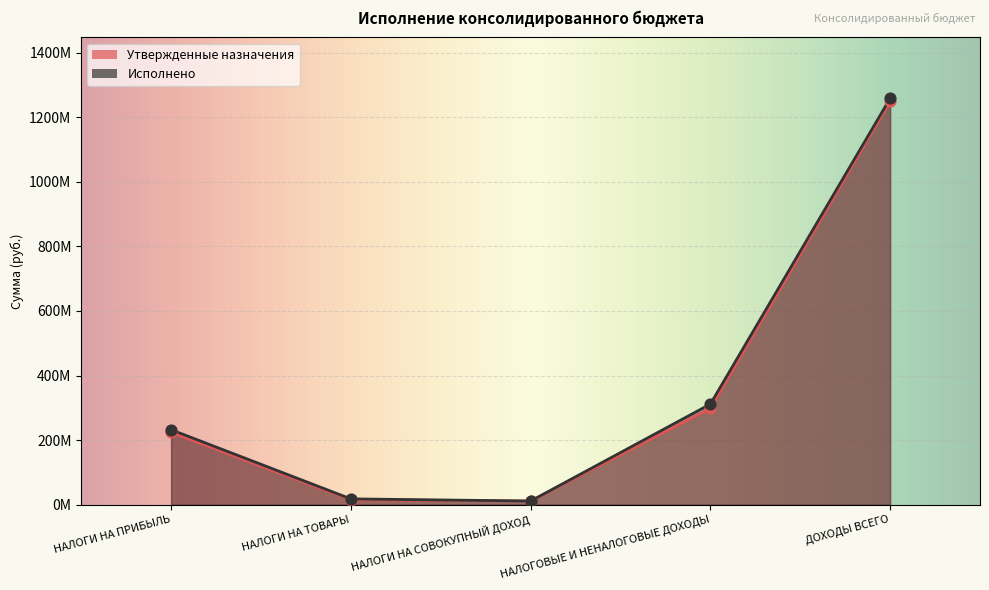

What is the total value across all series at НАЛОГИ НА СОВОКУПНЫЙ ДОХОД?

22840965.5